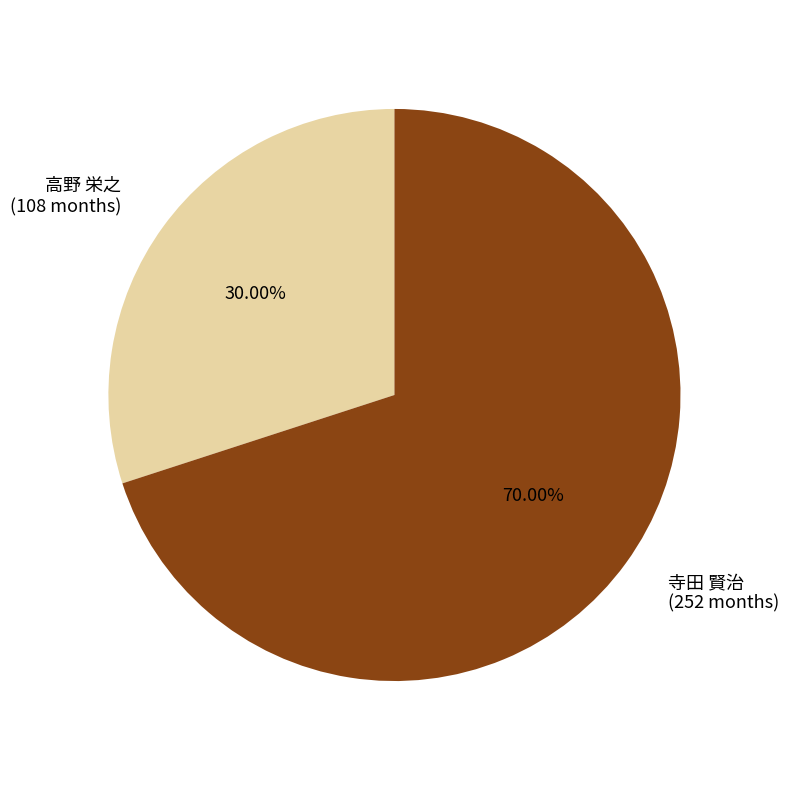

Does any single category account for the majority?

Yes